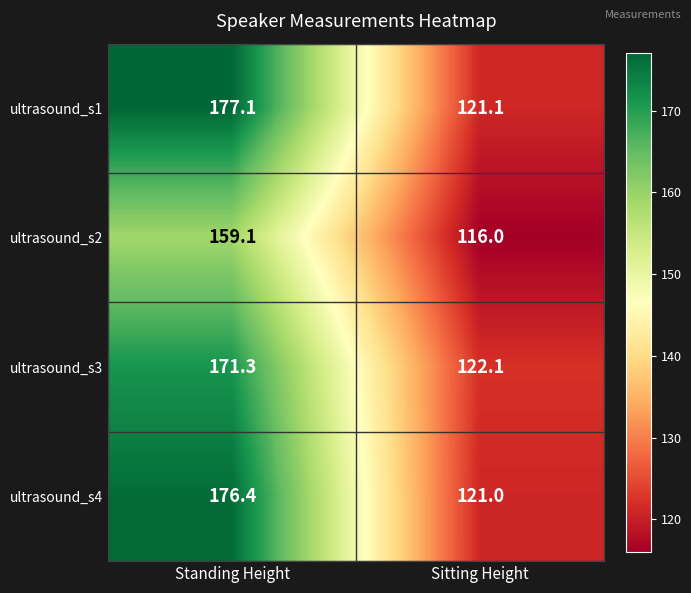

Count the number of data series in this chart.

4